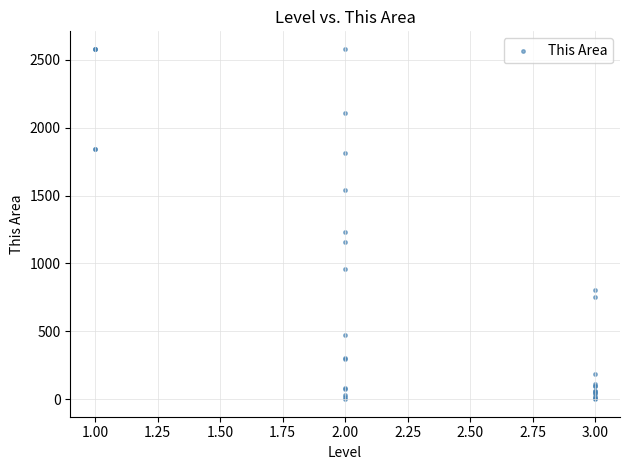

What Y value in the scatter plot is closest to 1290?

1229